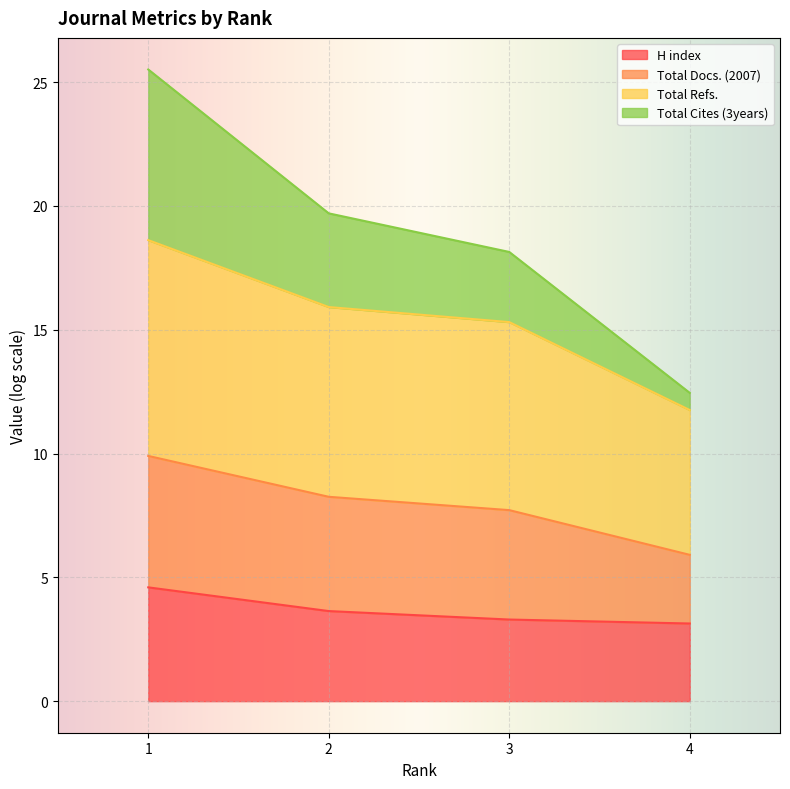

What is the minimum value for H index?

3.1